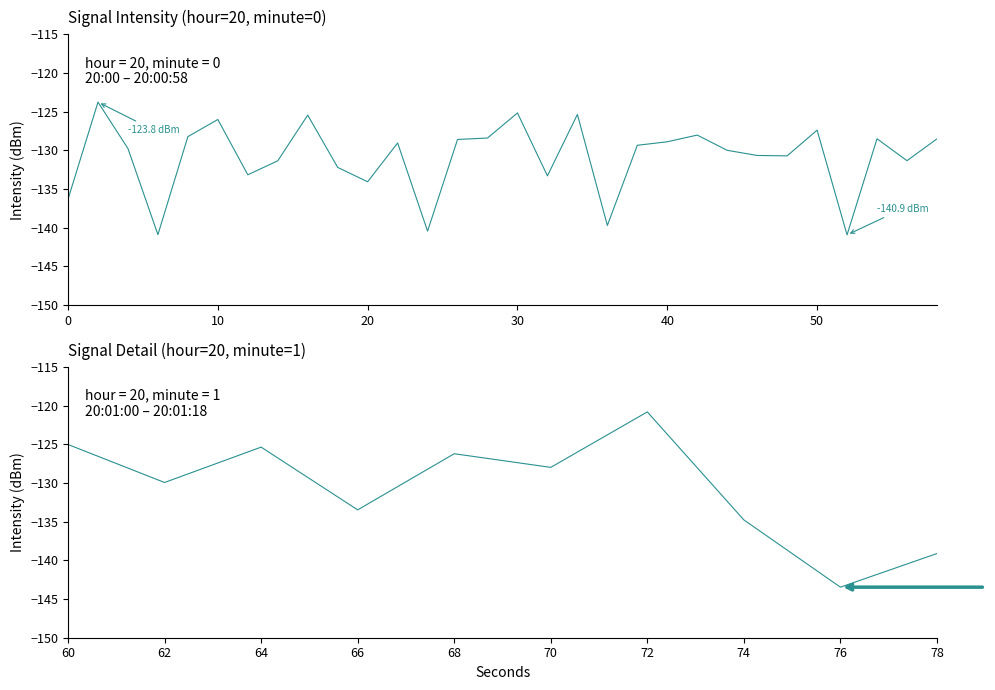

What is the difference between the maximum and minimum values?

22.7